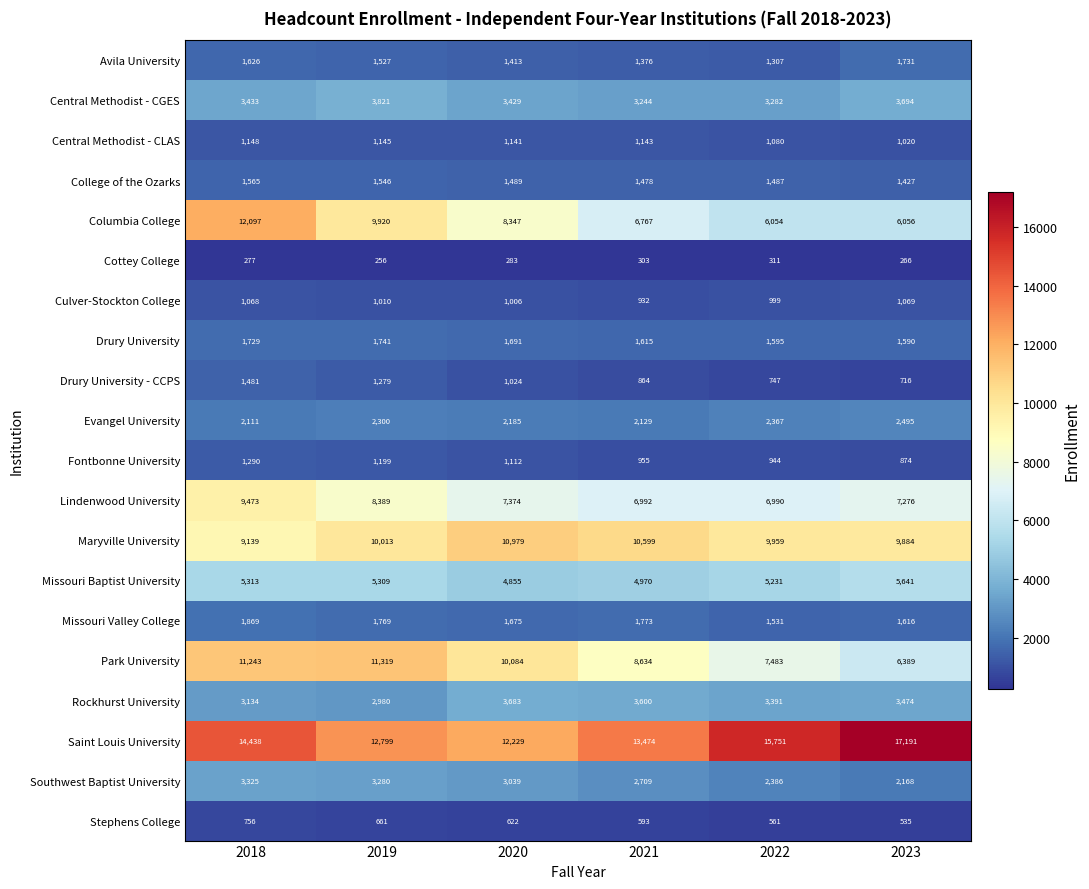

At which category is the sum across all series the highest?

2018